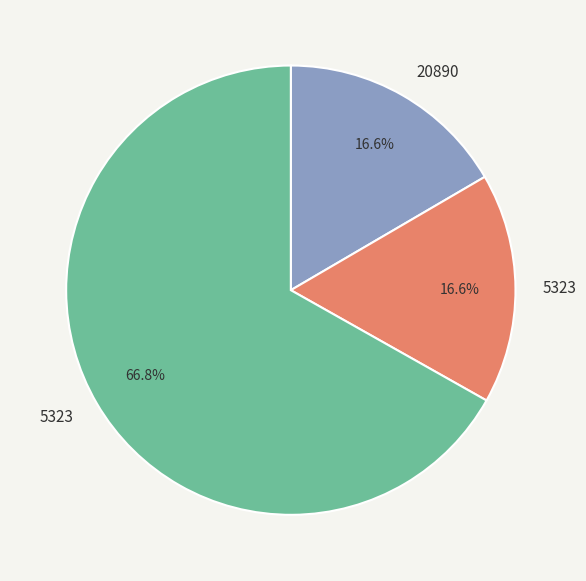

To the nearest percent, what is the average slice percentage?

33%